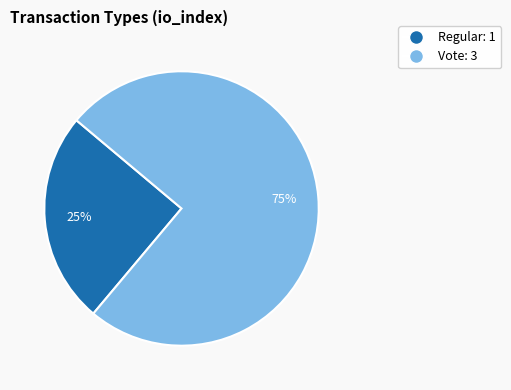

Which slice represents more than half of the pie?

Vote